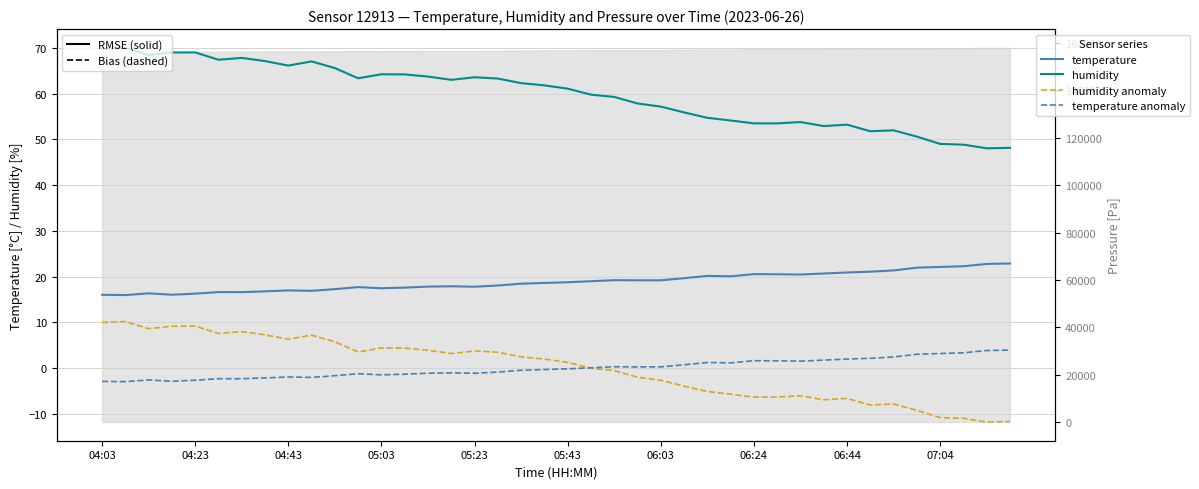

What is the greatest value displayed?

70.0